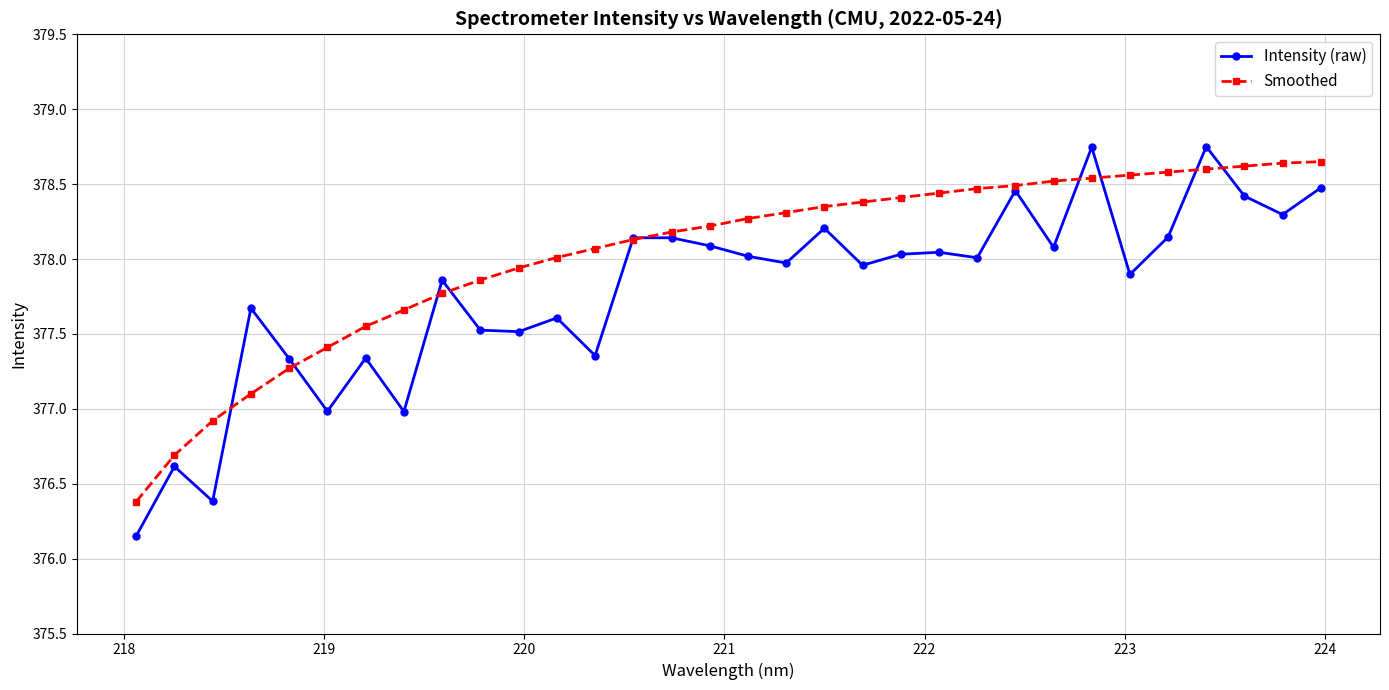

How many values in the Intensity (raw) series are below 378?

16